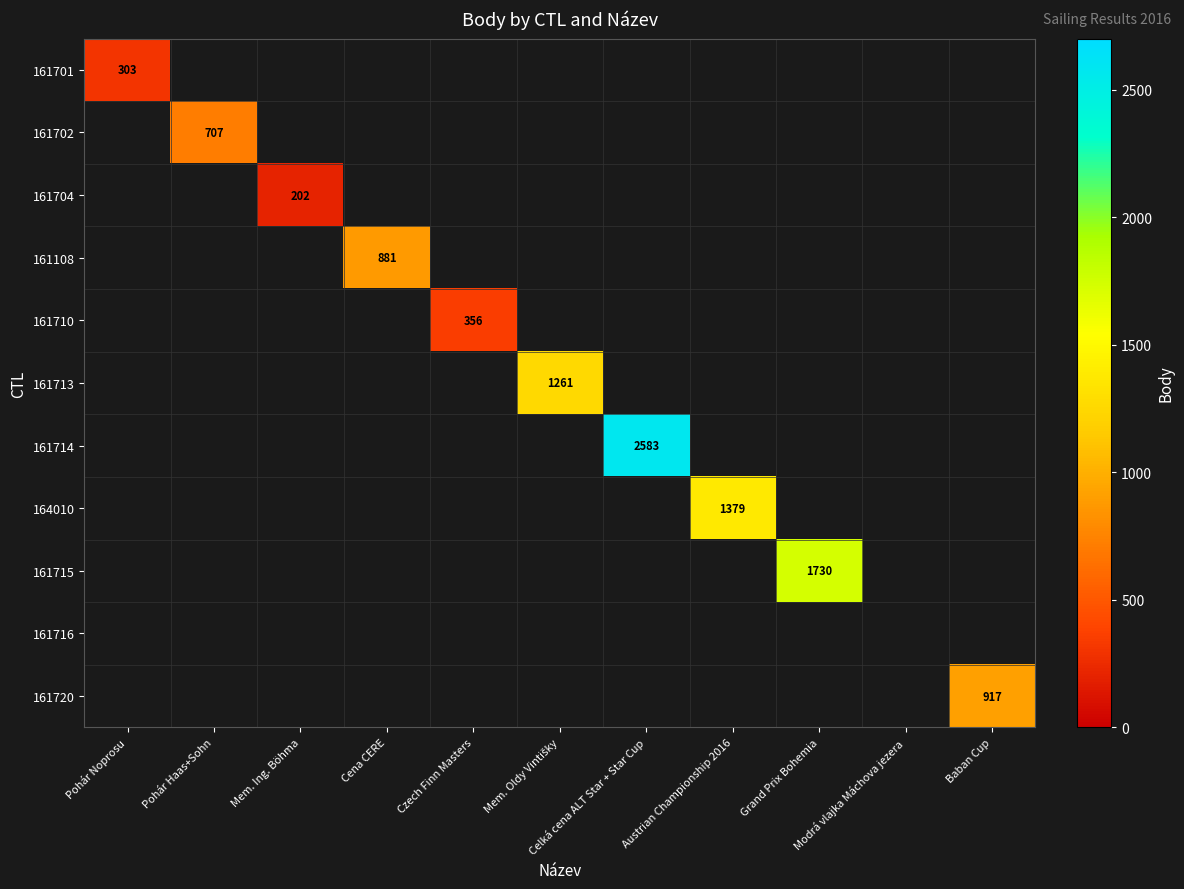

At how many categories does at least one series exceed 1173?

4